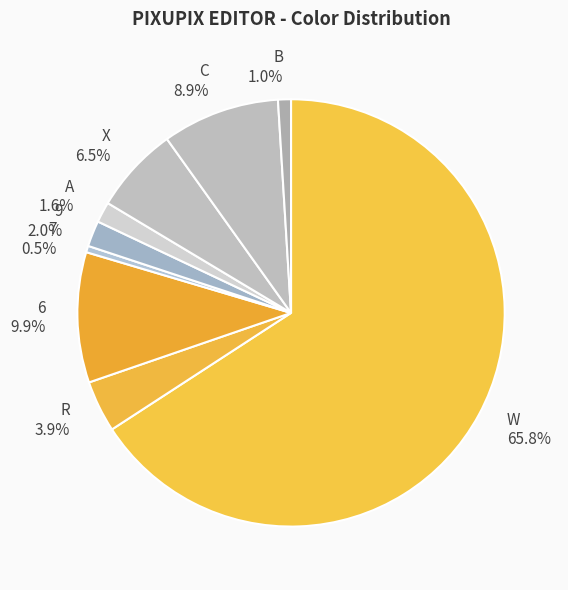

To the nearest percent, what portion does 6 represent?

10%